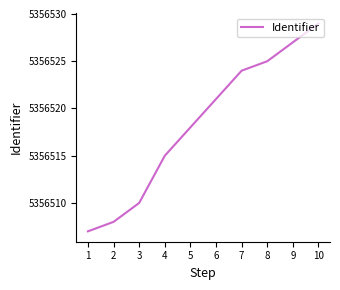

What is the average value?

5356518